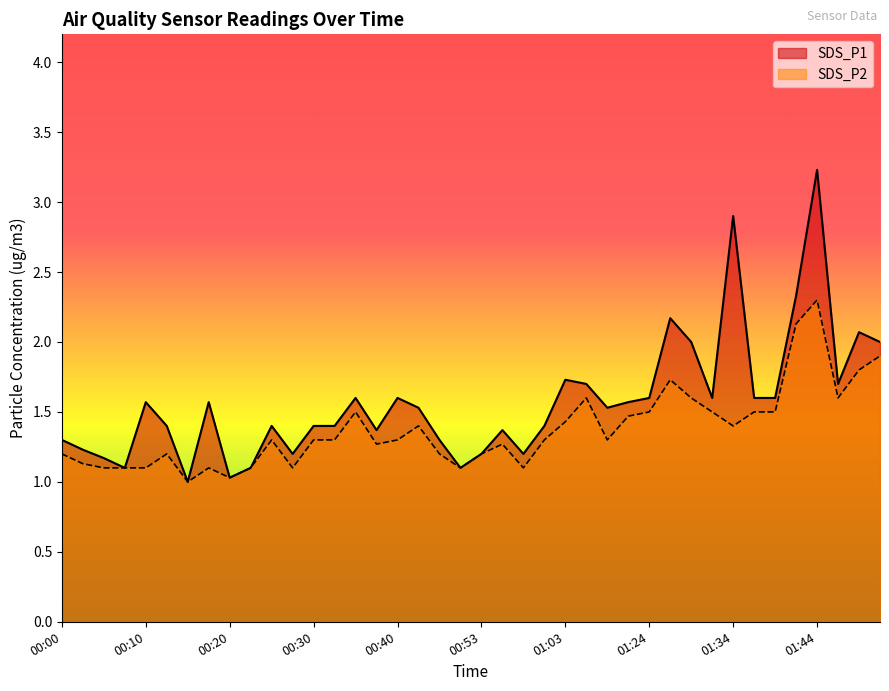

Where is the first local maximum for SDS_P2?

00:12